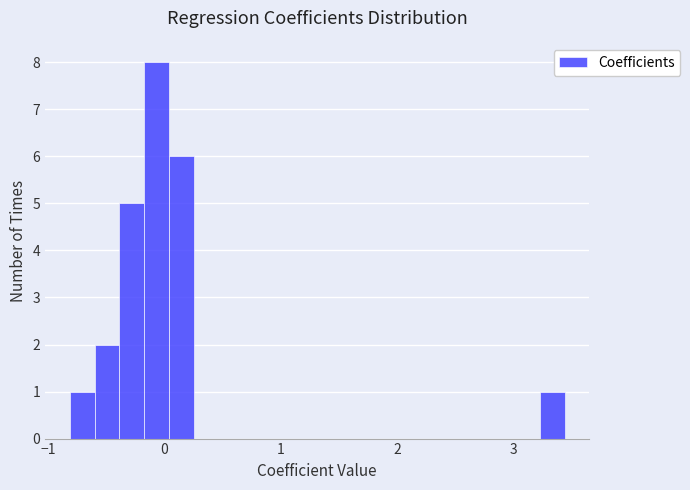

Around what value on the x-axis is the tallest bar? Give the approximate position of its centre, as read against the axis.

-0.1